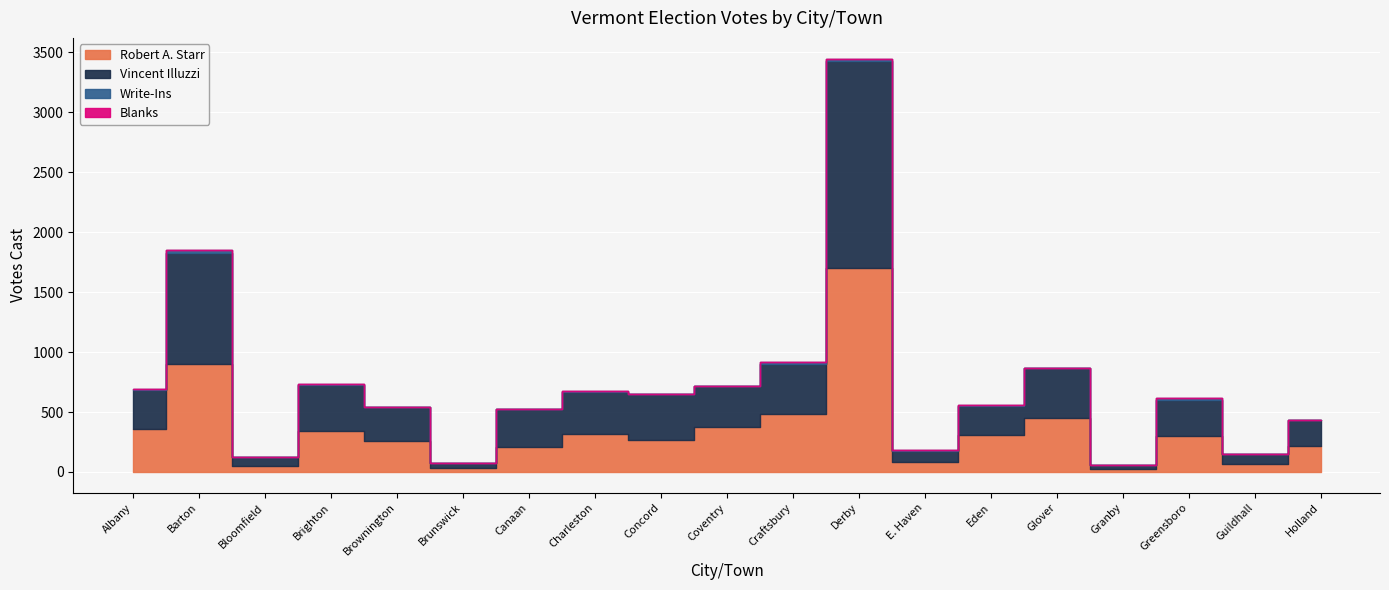

Where does the Vincent Illuzzi series first go above 313?

Albany